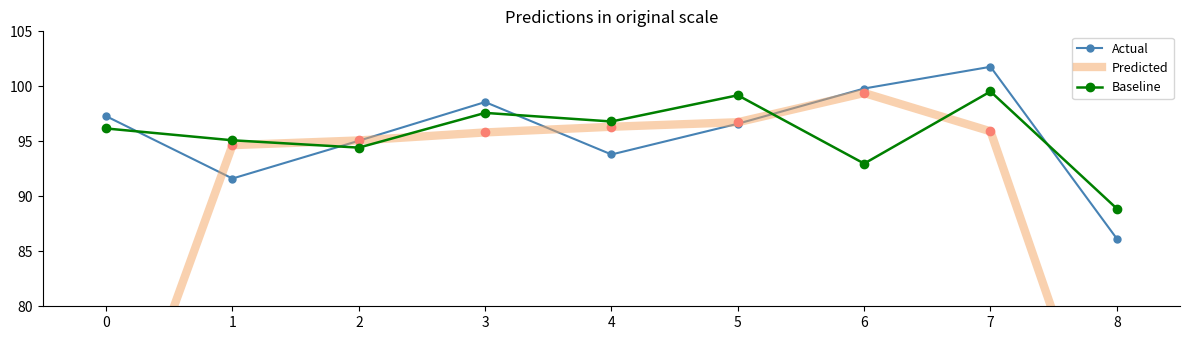

At how many categories does at least one series exceed 98?

4